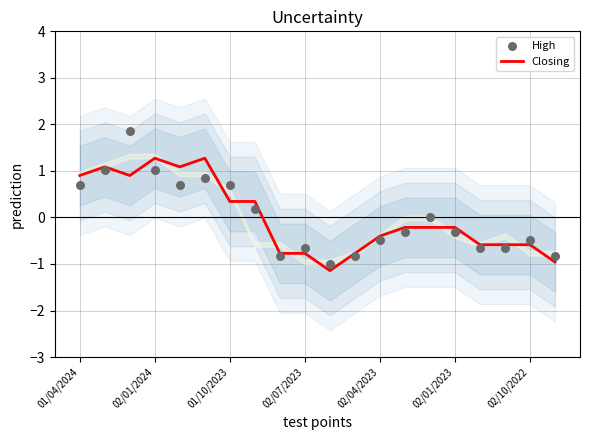

At which label does Closing first exceed 0?

01/04/2024